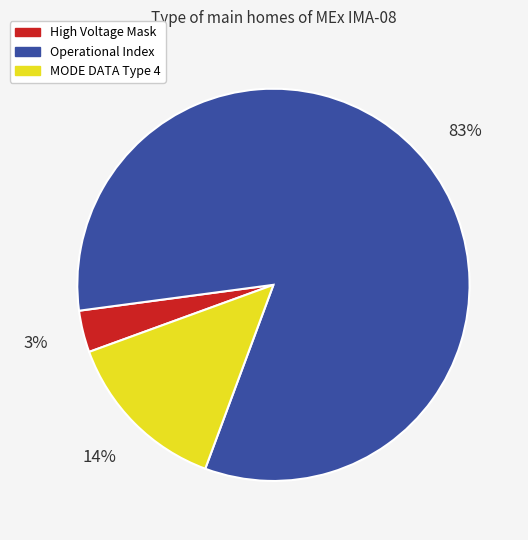

Do High Voltage Mask and MODE DATA Type 4 together represent more than half of the pie?

No